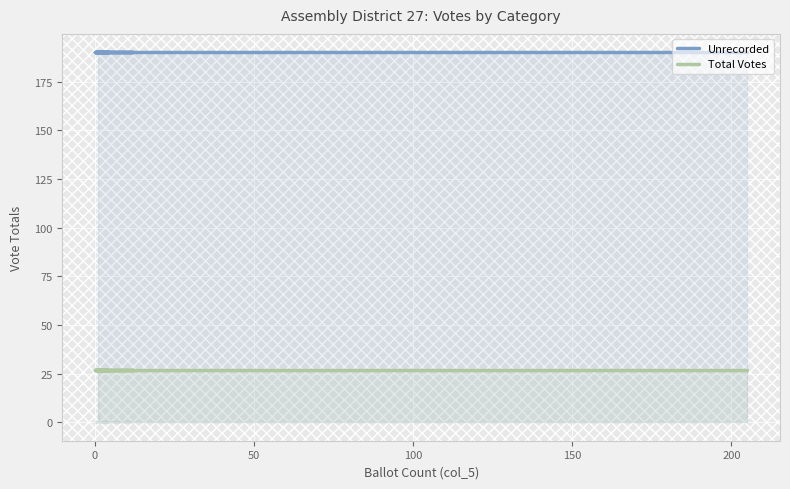

Which series has the widest spread of values?

Unrecorded